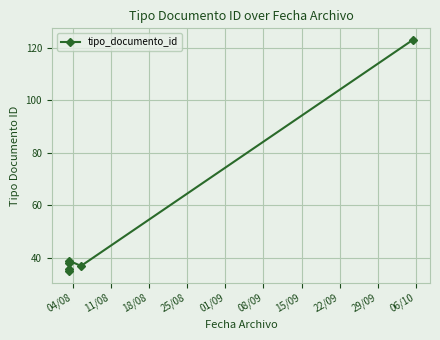

Is this an area chart (filled region under the line)?

No